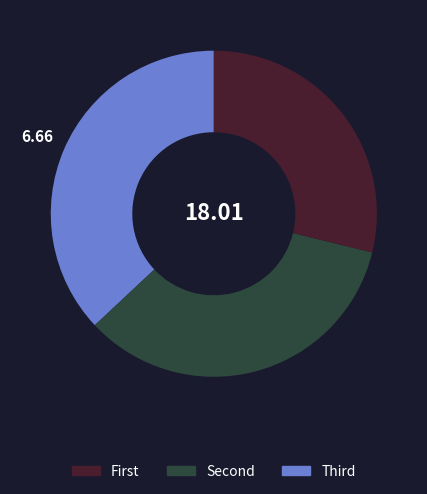

Is there any slice that represents more than half of the pie?

No